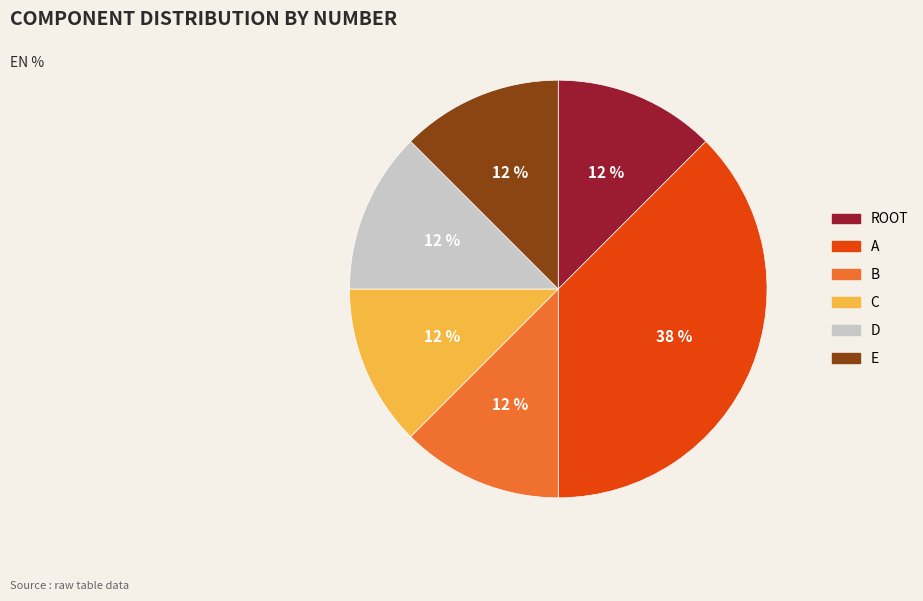

Does A account for over 50% of the chart?

No